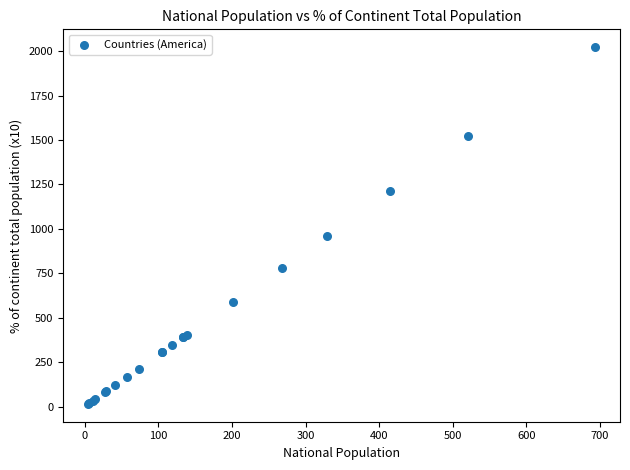

What Y value in the scatter plot is closest to 1018?

960